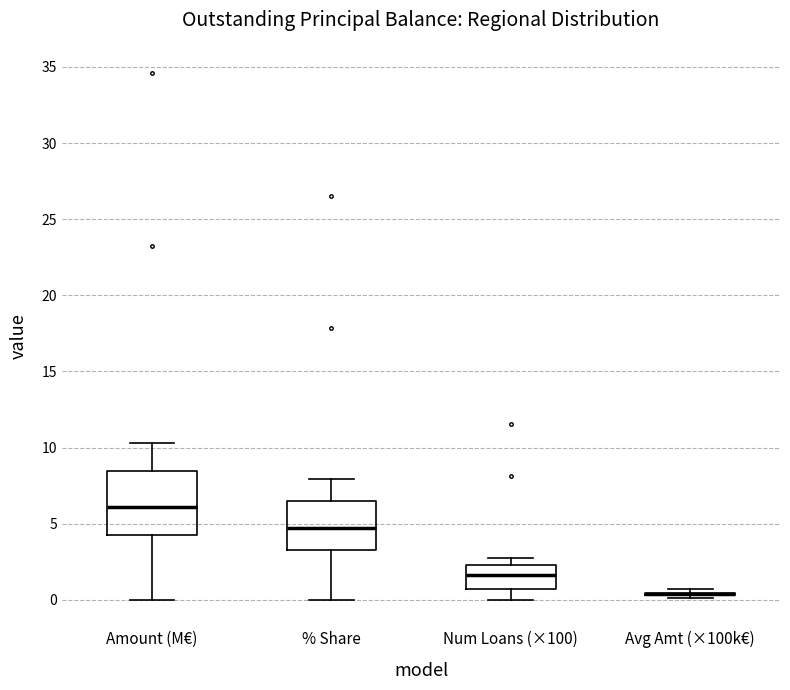

Reading left to right, transcribe this box plot: for each box, give where its median line is, the range the box spans, and where its two whiskers end, as read against the y-axis. The values are not printed on the chart, so give them approximately, as read against the axis.

Amount (M€): median 6.0, box 4.5 to 8.5, whiskers 0.0 to 10.5
% Share: median 4.5, box 3.5 to 6.5, whiskers 0.0 to 8.0
Num Loans (×100): median 1.5, box 0.5 to 2.5, whiskers 0.0 to 2.5 (just above the box's upper edge)
Avg Amt (×100k€): box collapsed to a line at 0.5, whiskers 0.0 to 0.5